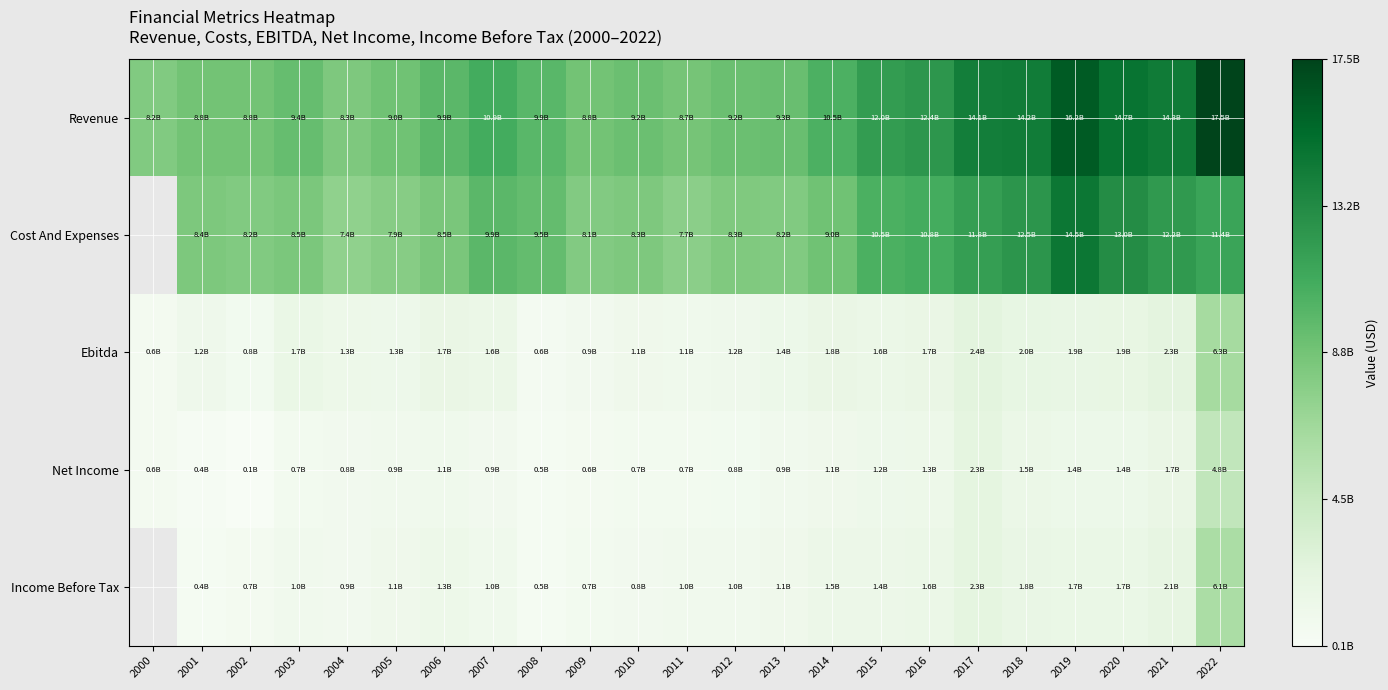

Rank the categories by Net Income value from lowest to highest.

2002, 2001, 2008, 2000, 2009, 2010, 2011, 2003, 2012, 2004, 2007, 2013, 2005, 2006, 2014, 2015, 2016, 2019, 2020, 2018, 2021, 2017, 2022